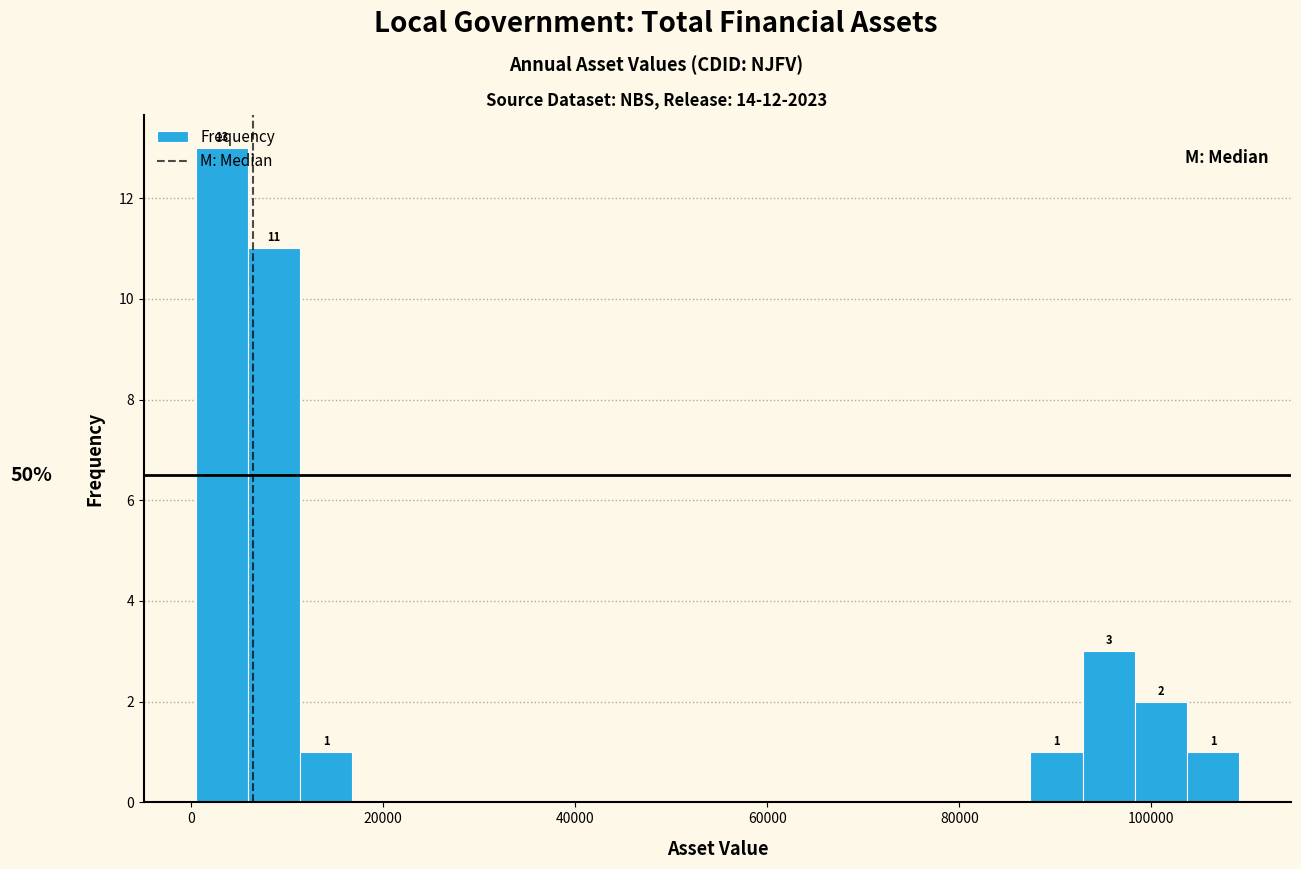

Around what value on the x-axis is the tallest bar? Give the approximate position of its centre, as read against the axis.

4000